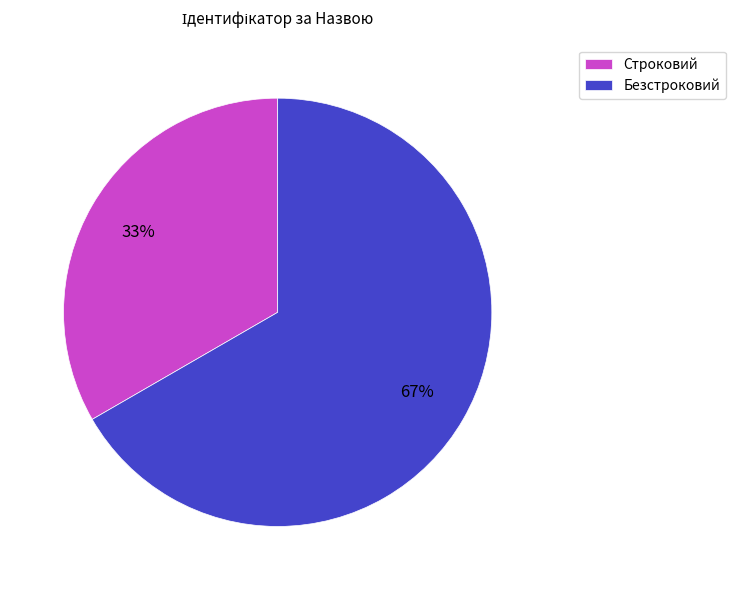

What percentage is the Безстроковий slice, to the nearest percent?

67%